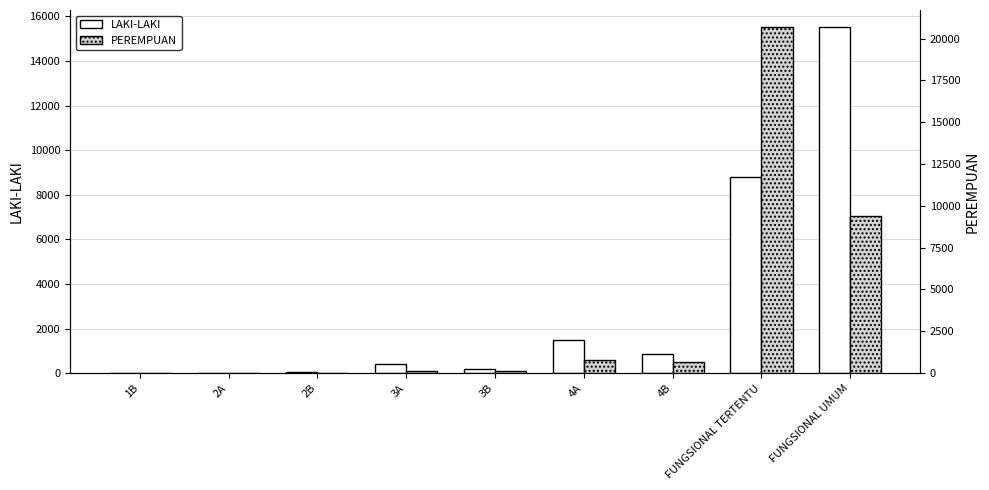

Is it true that PEREMPUAN equals 1 at 1B?

False